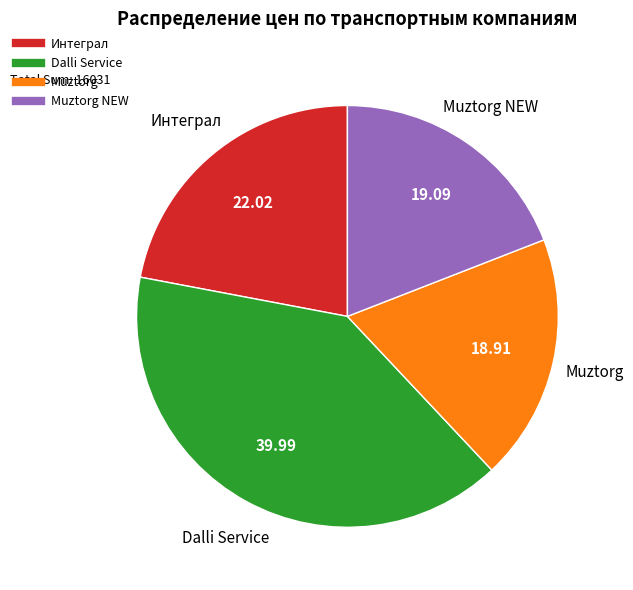

Does any single category account for the majority?

No